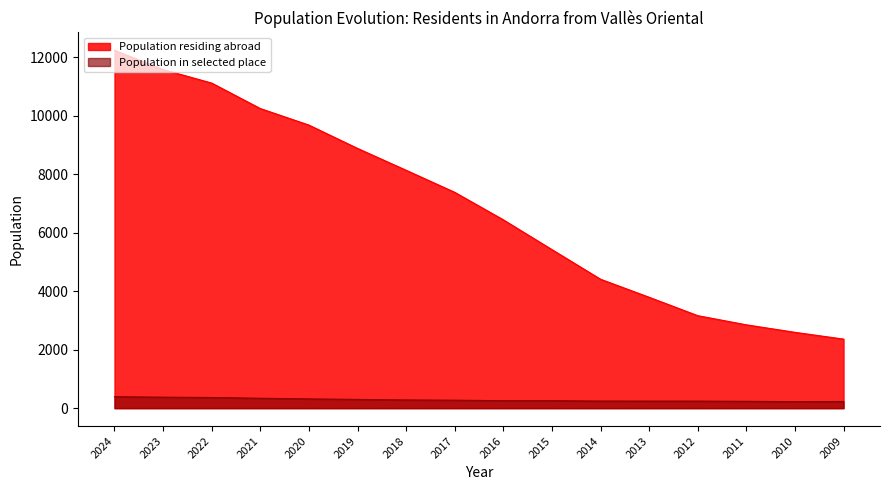

What is the approximate value of Population in selected place at 2015?

255